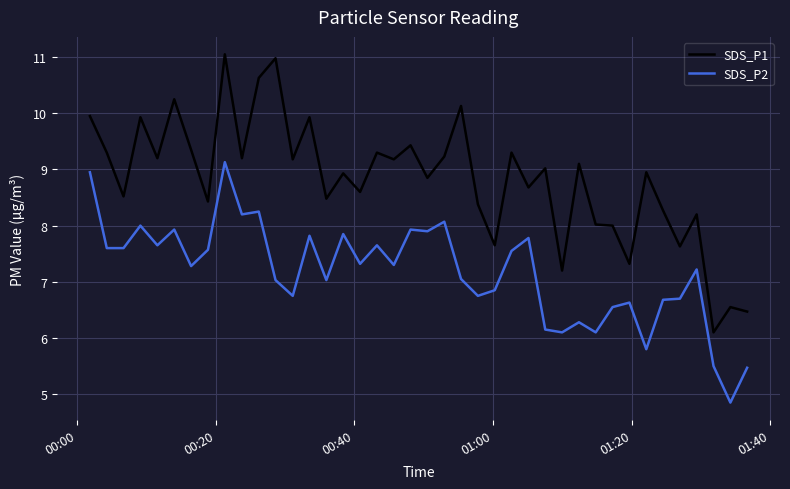

What is the difference between the maximum and minimum values in the SDS_P2 series?

4.3